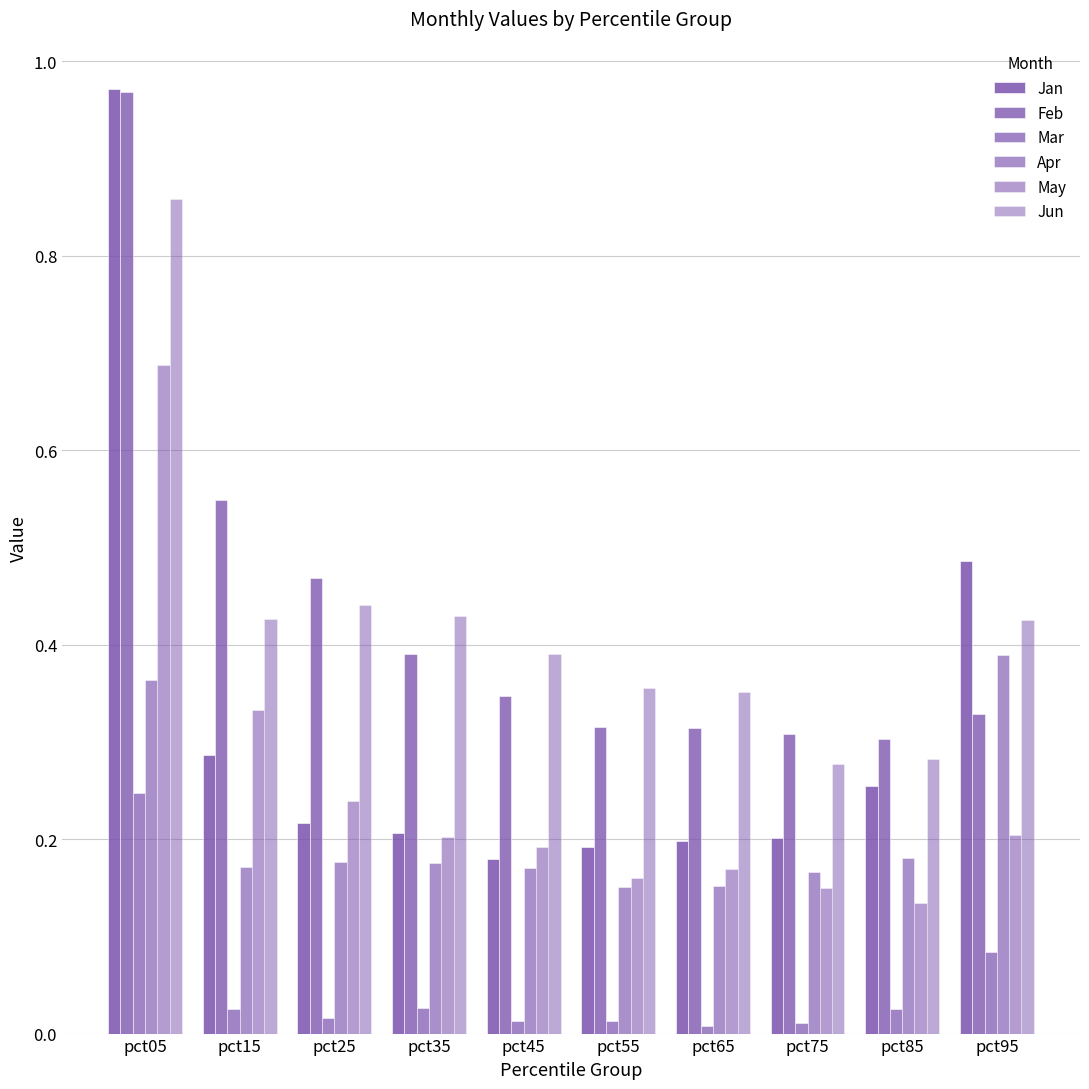

What is the value of the May bar at the 1st from the left?

0.7